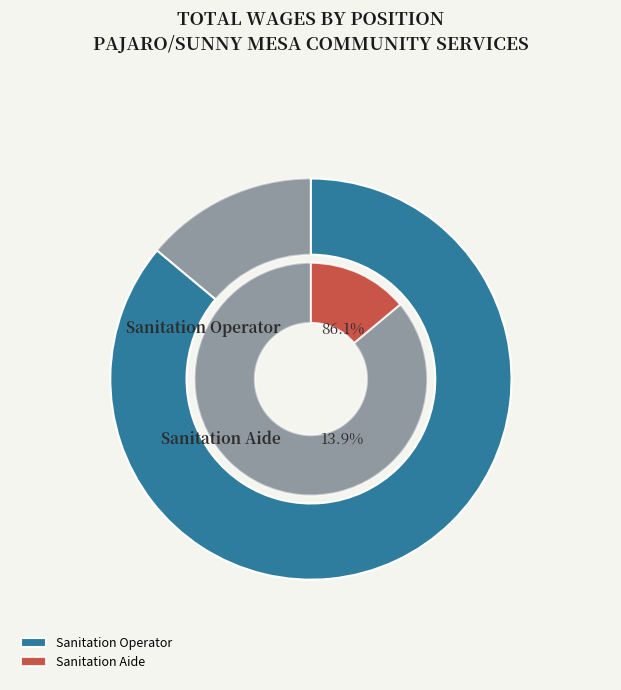

What is the change in value from Sanitation Operator to Sanitation Aide?

-41528